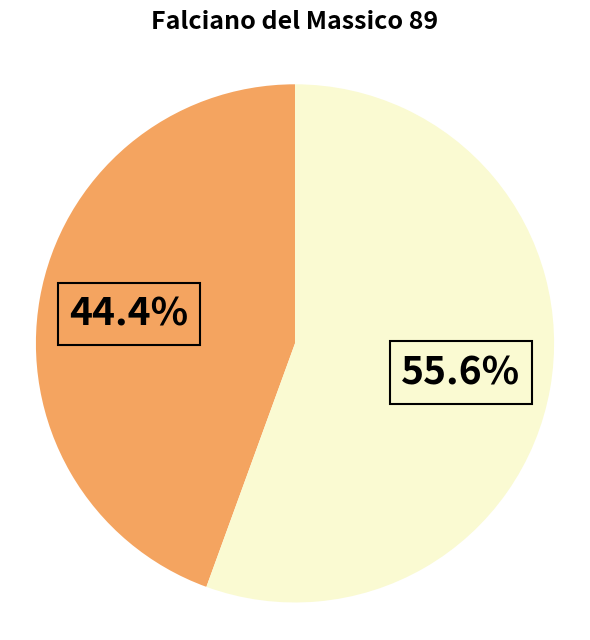

Is there a majority slice in this chart?

Yes